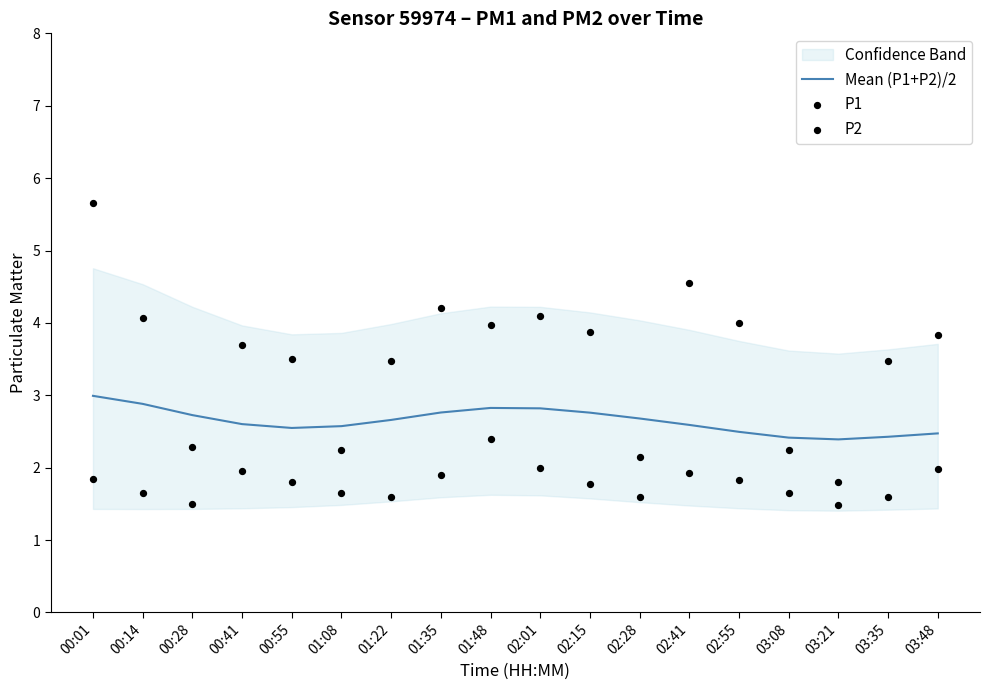

At how many categories does at least one series exceed 4?

5